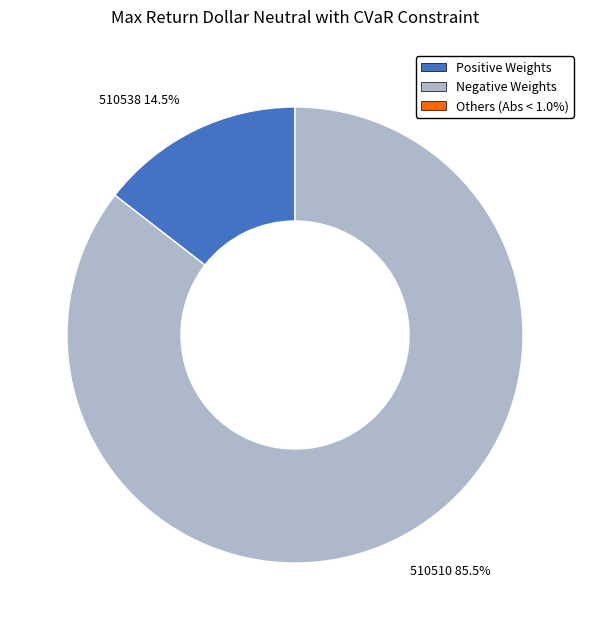

Which has a higher value, 510538 14.5% or 510510 85.5%?

510510 85.5%